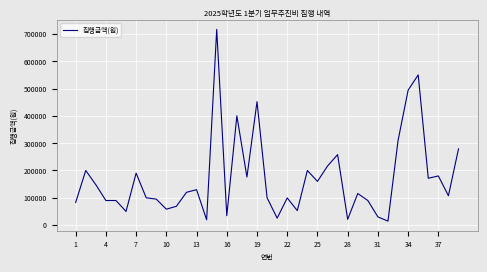

What is the greatest value displayed?

716640